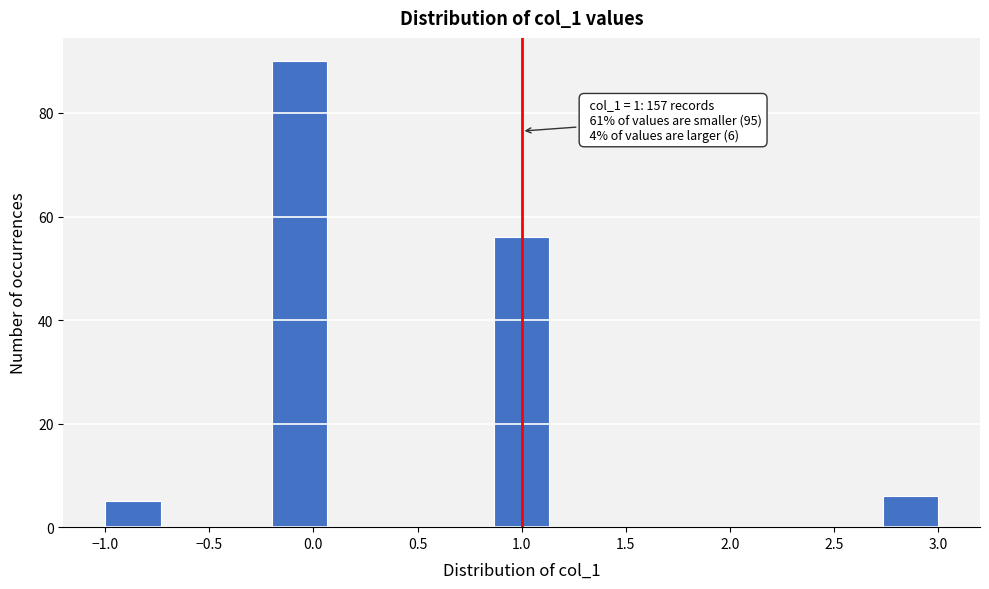

Which range on the x-axis has the tallest bar?

-0.20 to 0.05